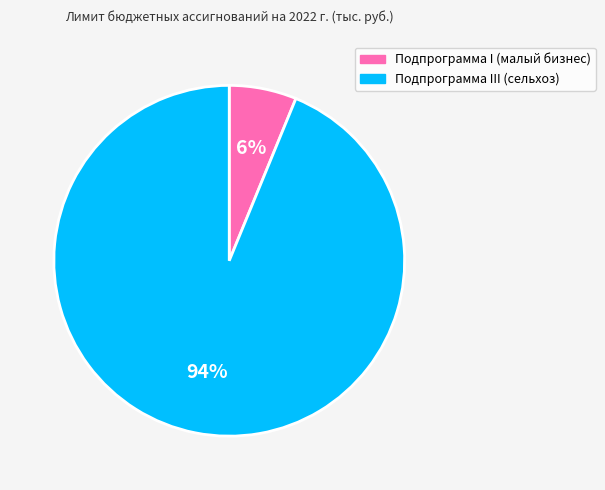

Is there any slice that represents more than half of the pie?

Yes